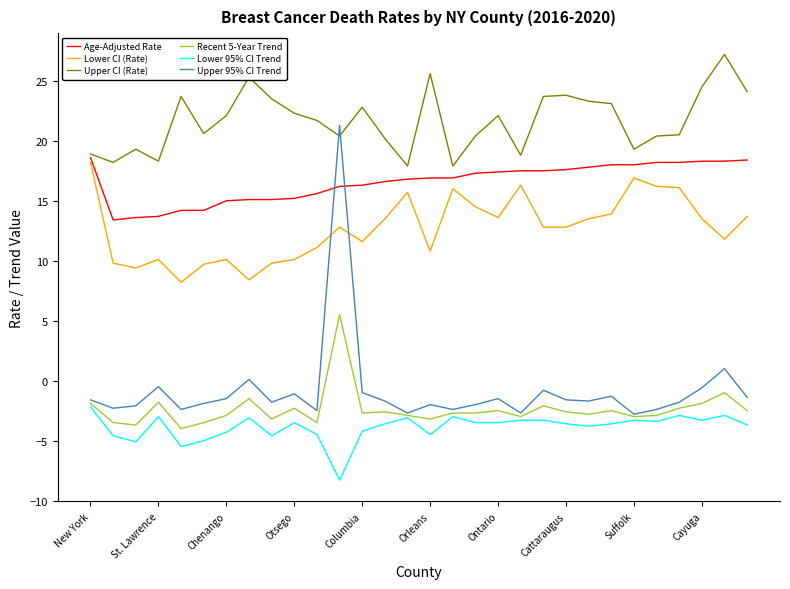

How many times do Age-Adjusted Rate and Upper 95% CI Trend cross each other?

2